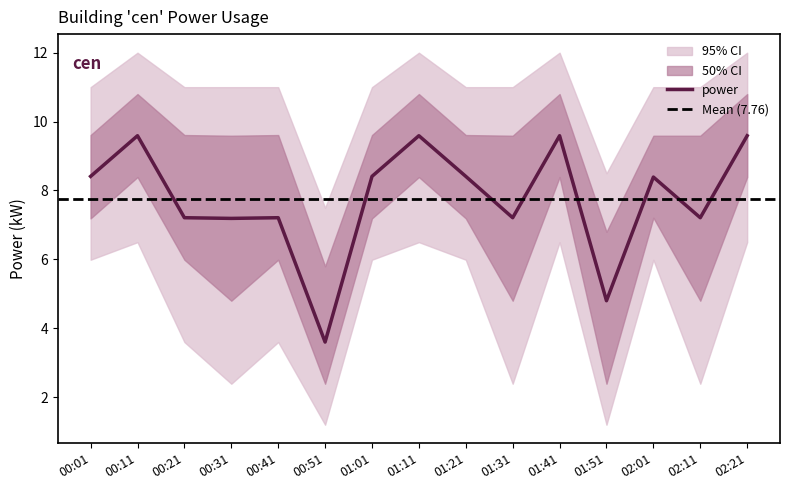

At which label does power_lower1 first exceed 7?

00:01